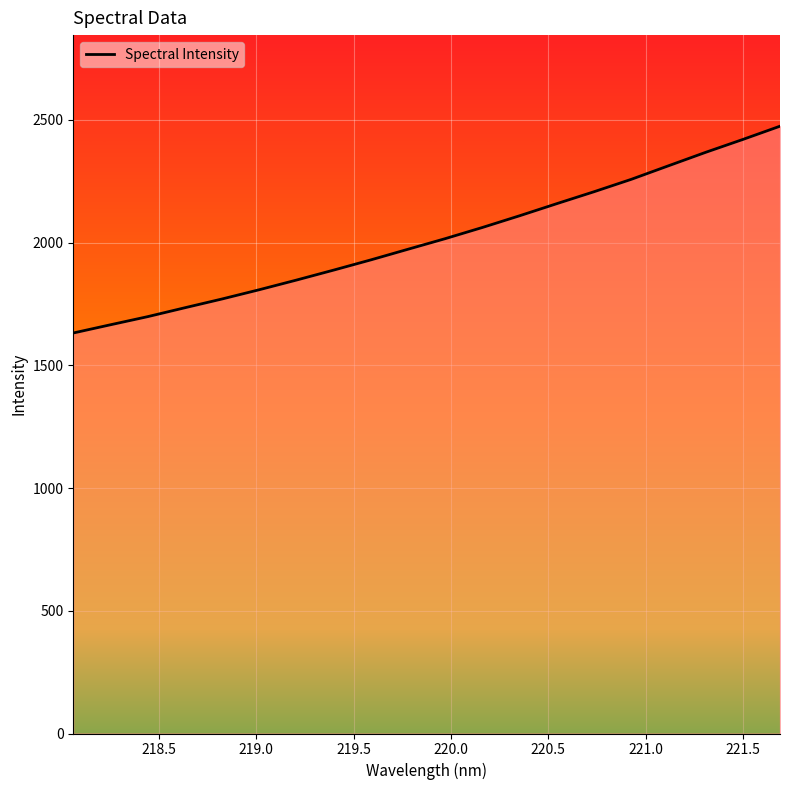

What is the greatest value displayed?

2474.2